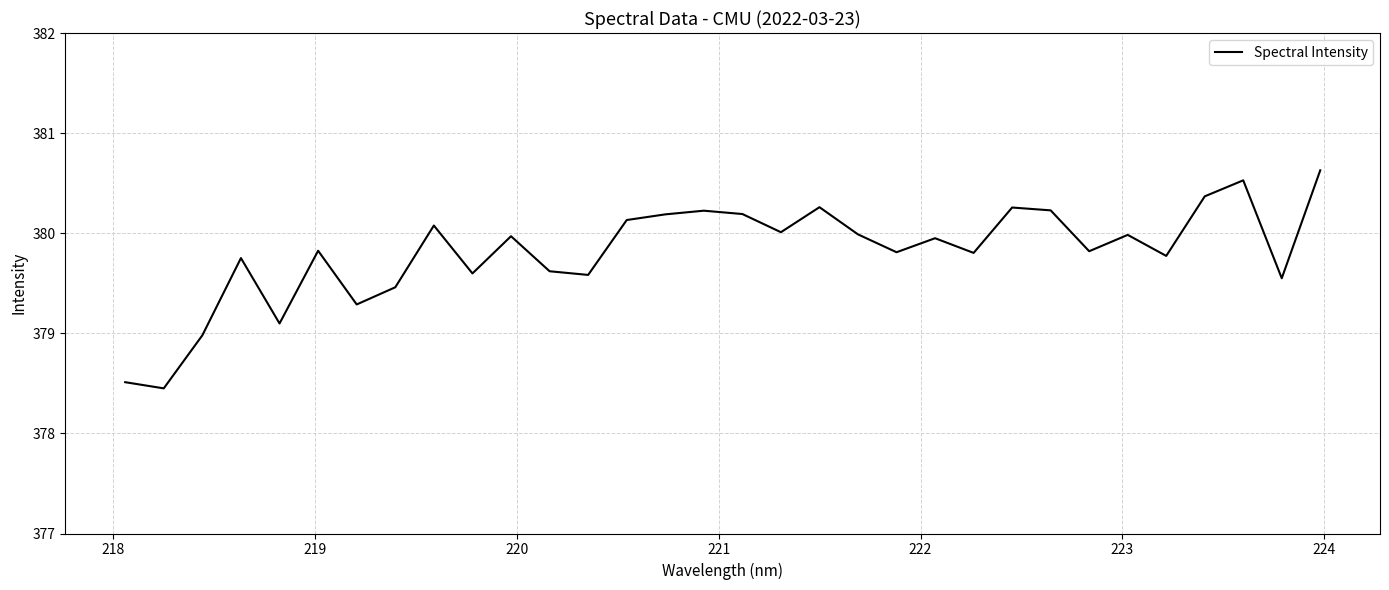

What is the greatest value displayed?

380.6